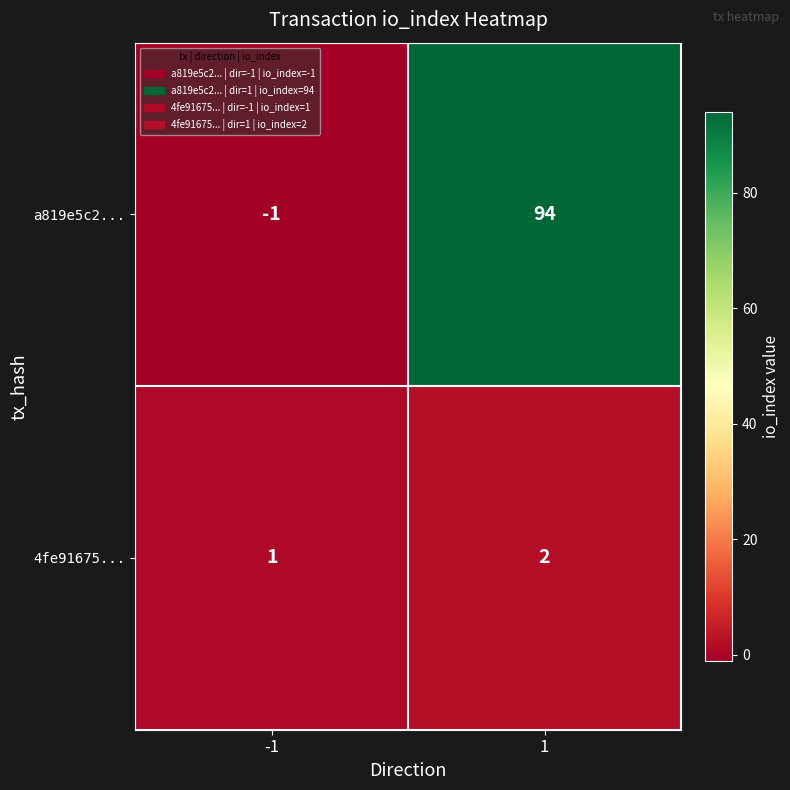

What is the spread (max minus min) of values at -1?

2